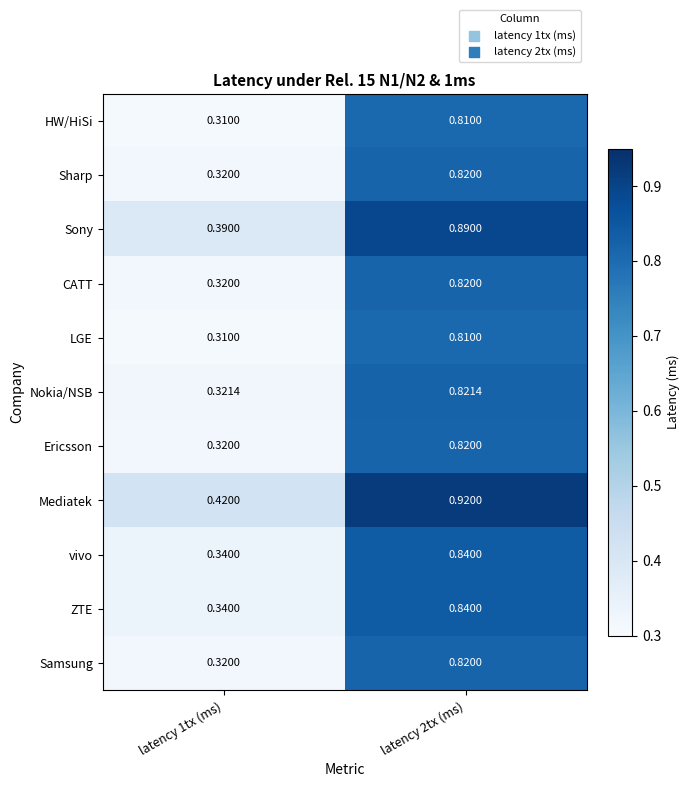

At how many categories does at least one series exceed 0?

2